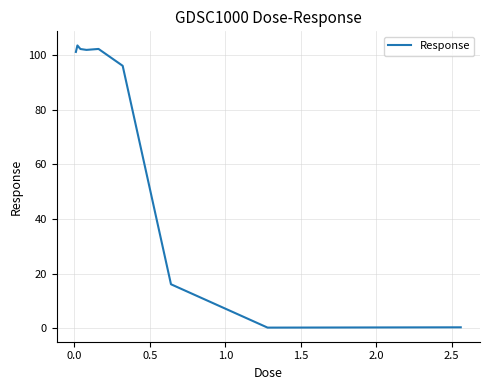

What is the greatest value displayed?

103.6